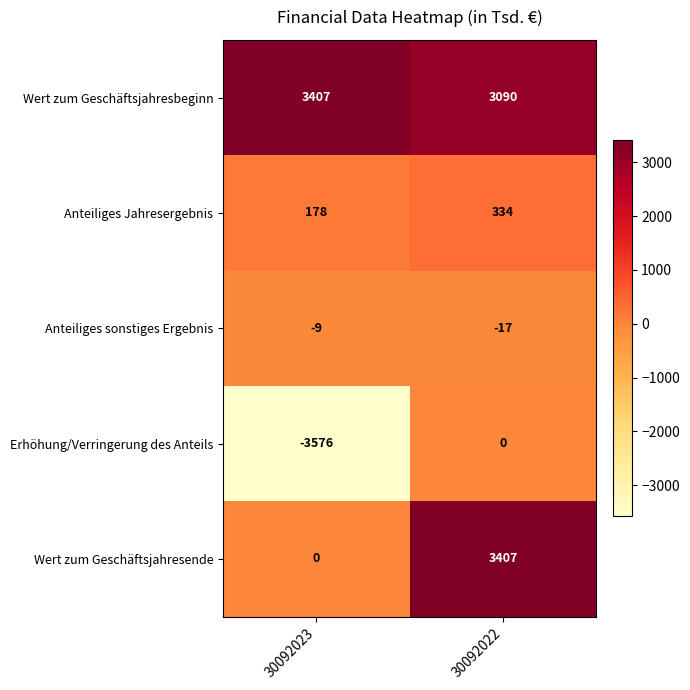

At which category is the sum across all series the highest?

30092022